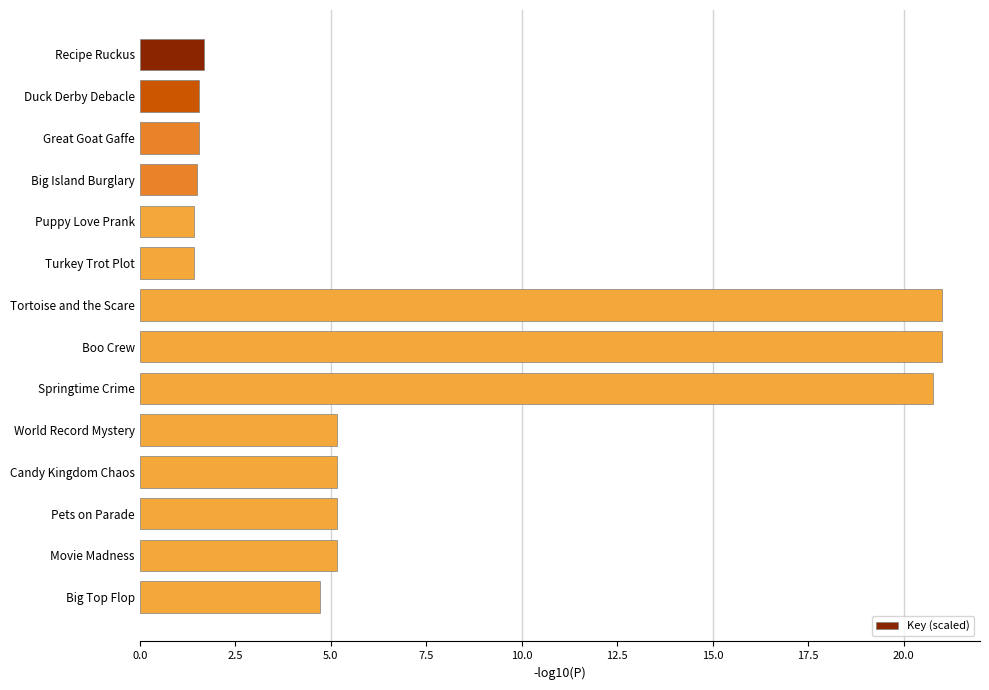

What is the difference between the second highest and second lowest values?

19.6